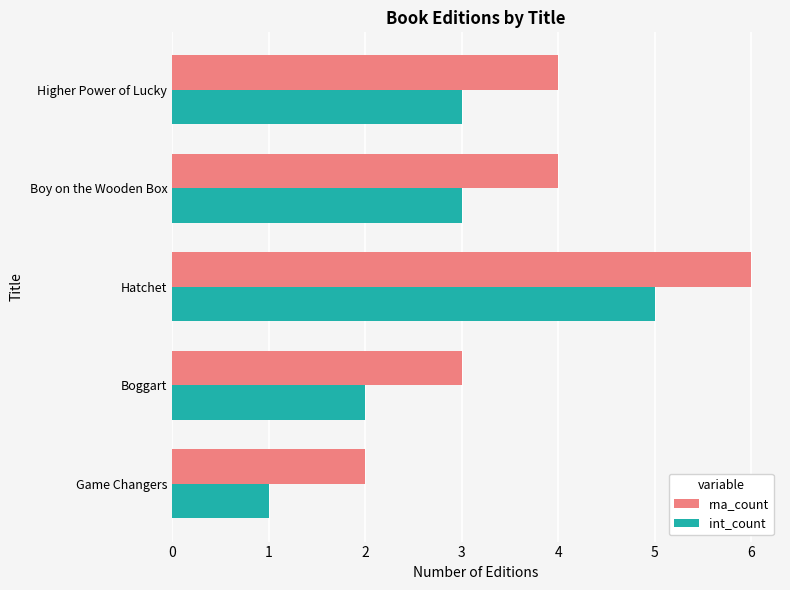

What is the difference between the maximum and minimum values in the int_count series?

4